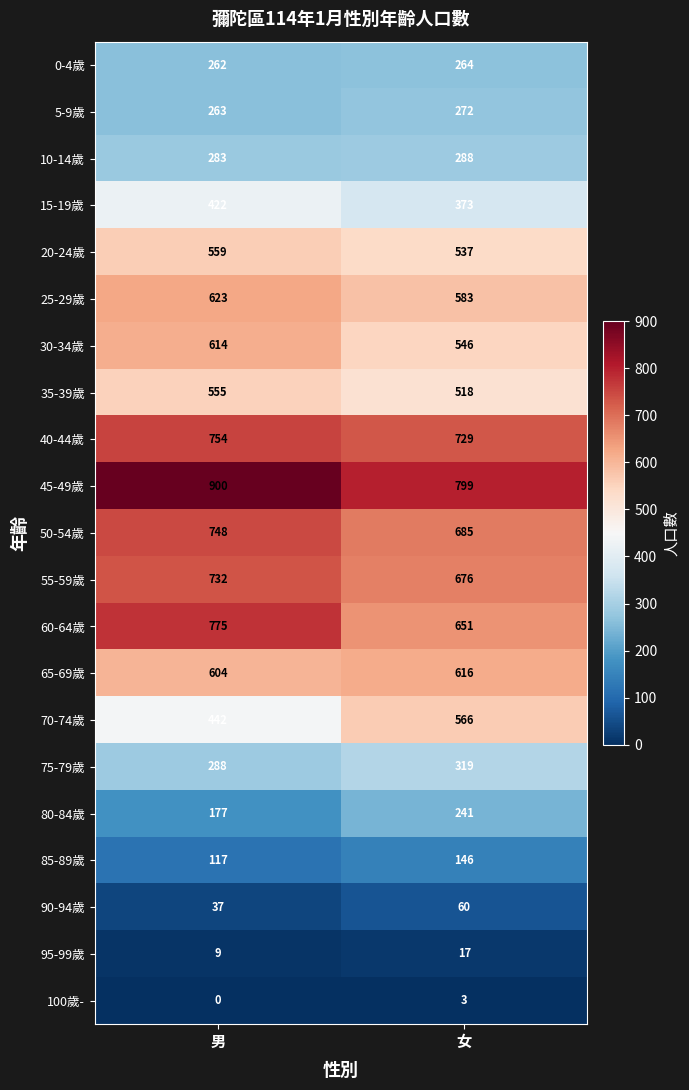

The 25-29歲 series shows 236 at 男. True or false?

False